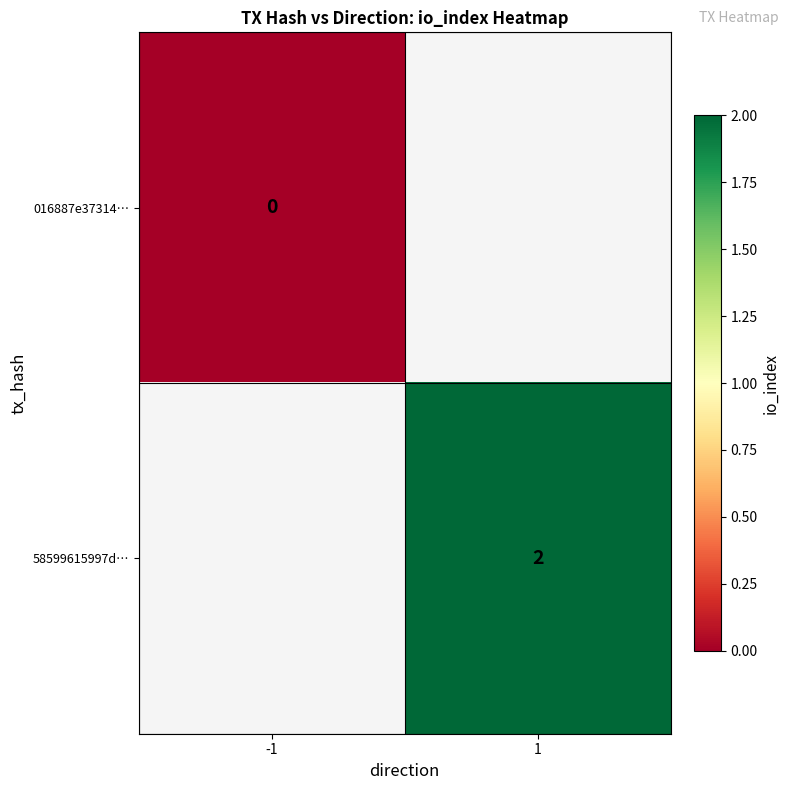

Is it true that 58599615997d… equals 4 at 1?

False